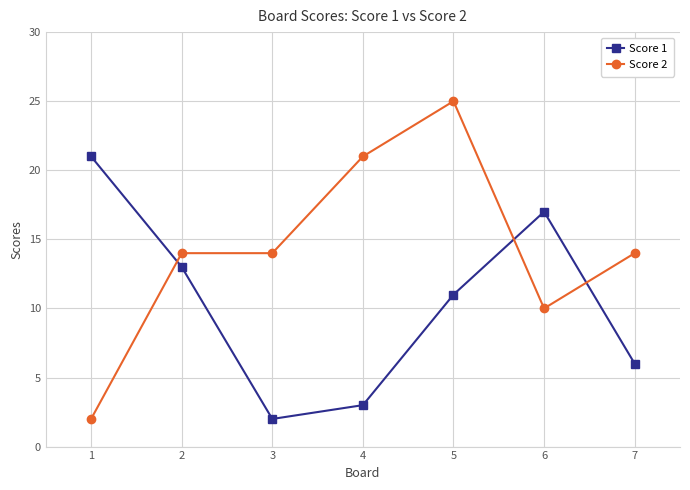

Which series has the largest range (max minus min)?

Score 2